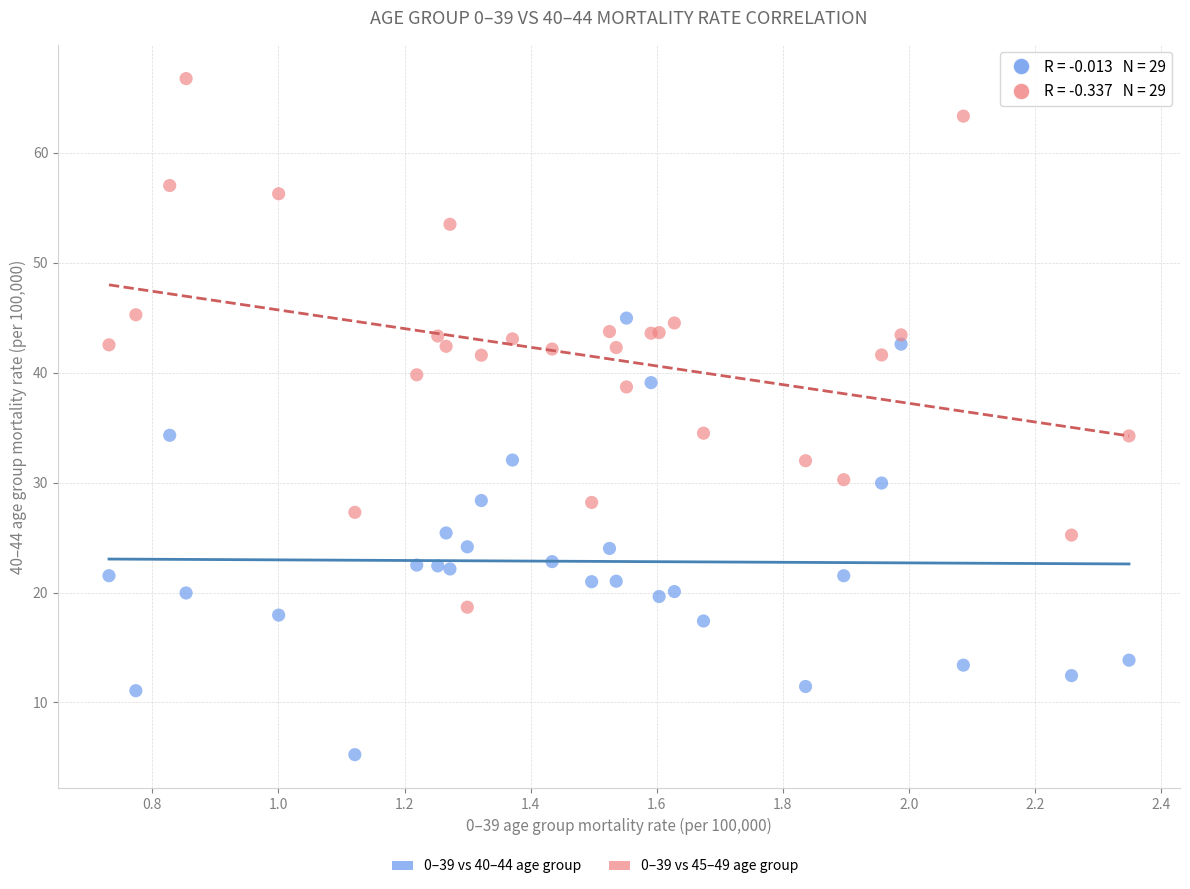

What is the X range (max minus min) for the scatter plot?

1.6